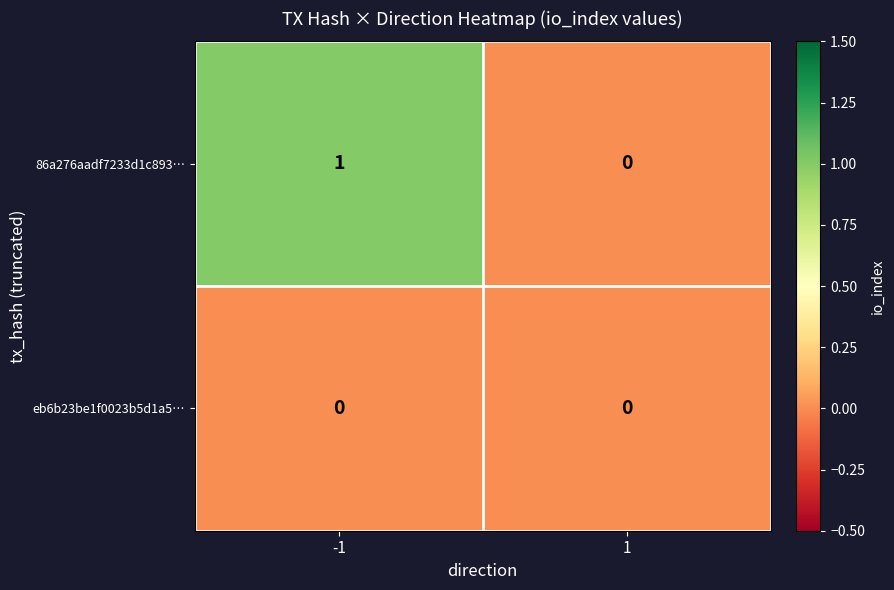

Reading left to right, what are all the values shown in this chart?

86a276aadf7233d1c893…: -1=1	1=0
eb6b23be1f0023b5d1a5…: -1=0	1=0